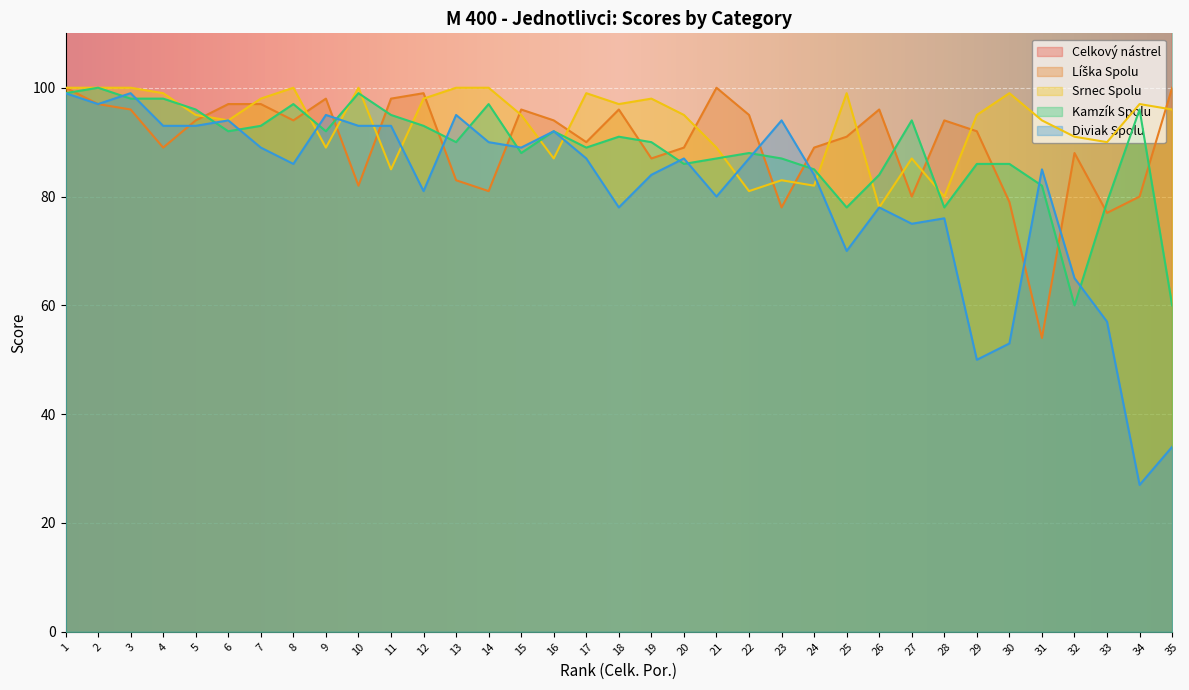

True or false: Celkový nástrel and Líška Spolu intersect in this chart.

False